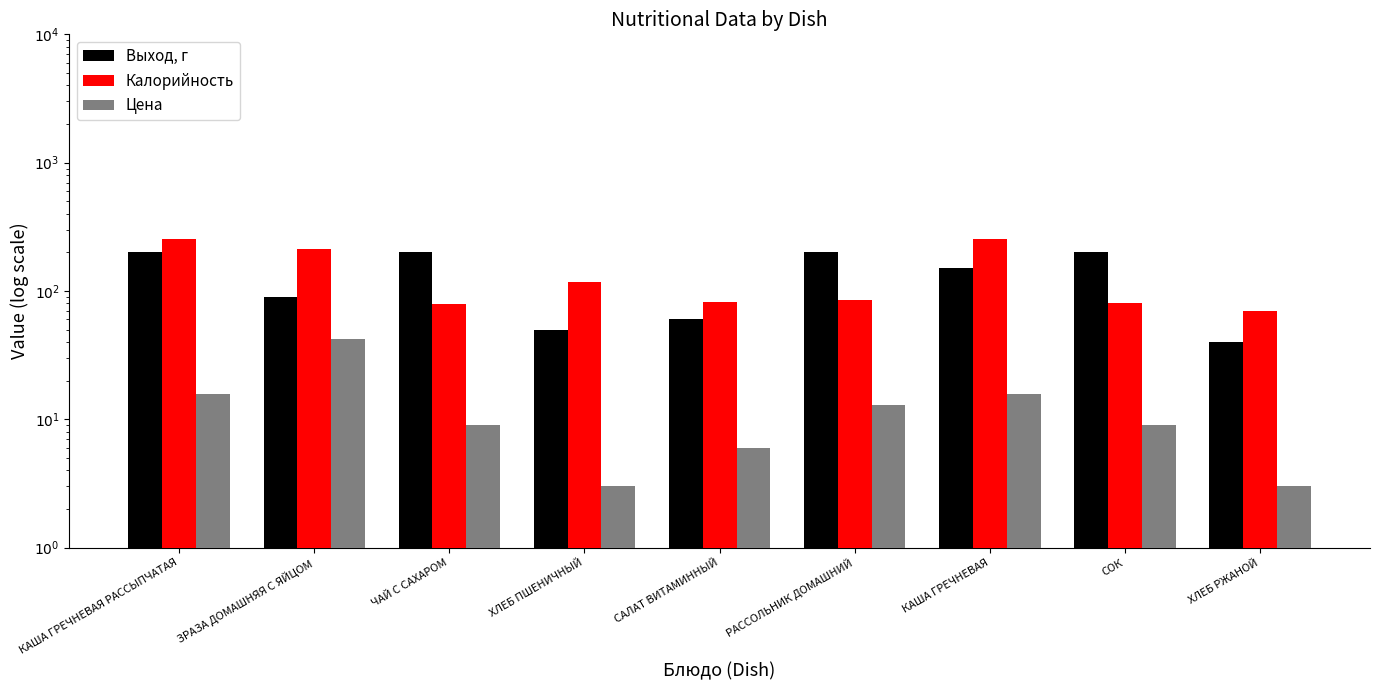

Rank the series by their maximum value, from highest to lowest.

Калорийность, Выход, г, Цена